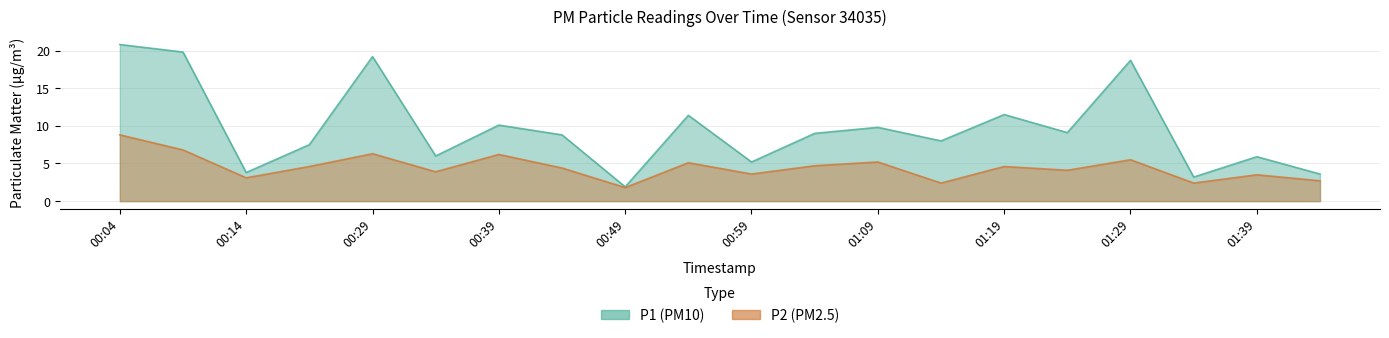

Reading left to right, extract all data points from this chart.

P1: 00:04=20.8	00:09=19.8	00:14=3.8	00:24=7.5	00:29=19.2	00:34=6.0	00:39=10.1	00:44=8.8	00:49=1.9	00:54=11.4	00:59=5.2	01:04=9.0	01:09=9.8	01:14=8.0	01:19=11.5	01:24=9.1	01:29=18.7	01:34=3.2	01:39=5.9	01:44=3.6
P2: 00:04=8.8	00:09=6.8	00:14=3.1	00:24=4.6	00:29=6.3	00:34=3.9	00:39=6.2	00:44=4.4	00:49=1.8	00:54=5.1	00:59=3.6	01:04=4.7	01:09=5.2	01:14=2.4	01:19=4.6	01:24=4.1	01:29=5.5	01:34=2.4	01:39=3.5	01:44=2.7